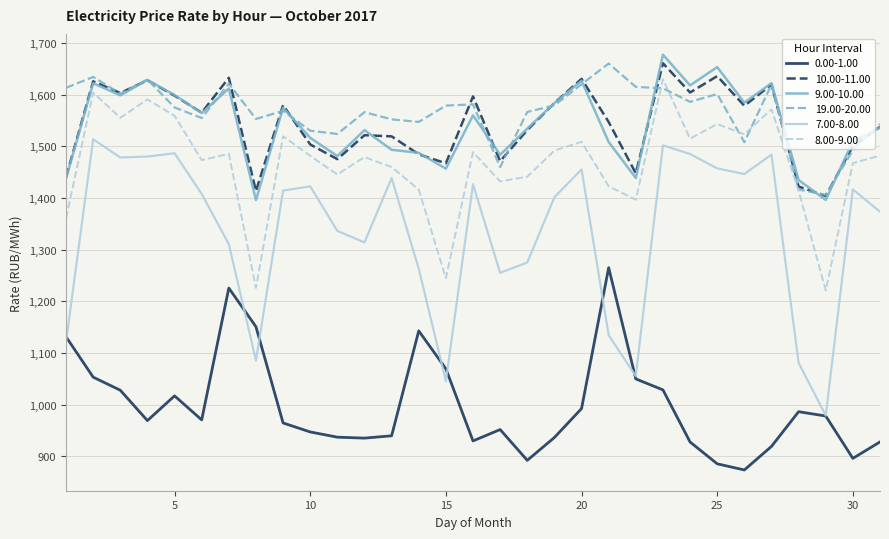

True or false: 0.00-1.00 and 9.00-10.00 intersect in this chart.

False